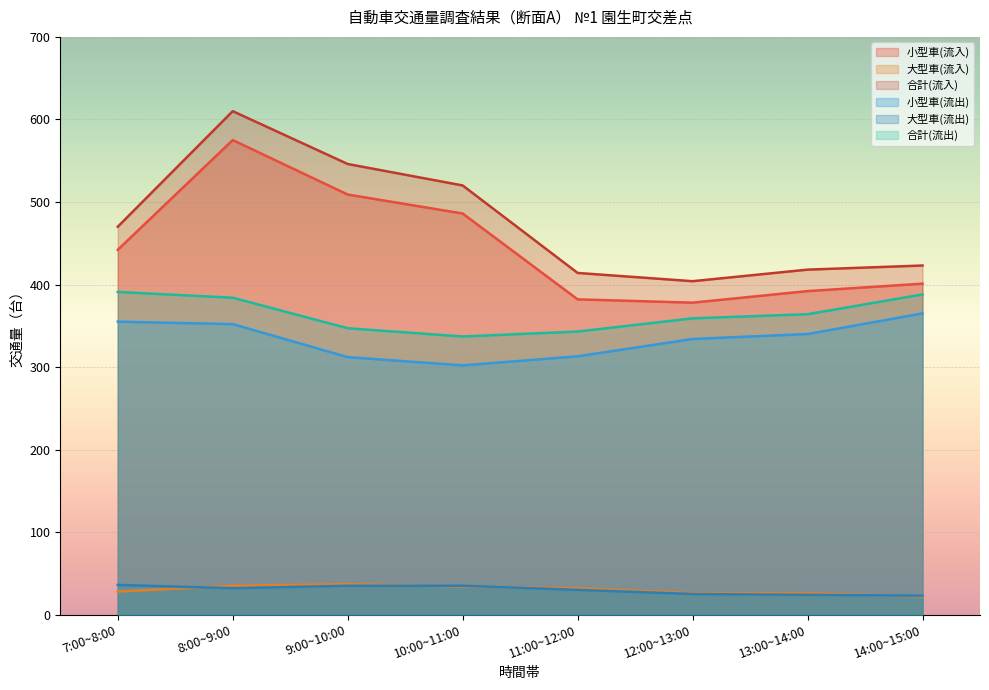

What is the label of the 3rd point from the left?

9:00~10:00